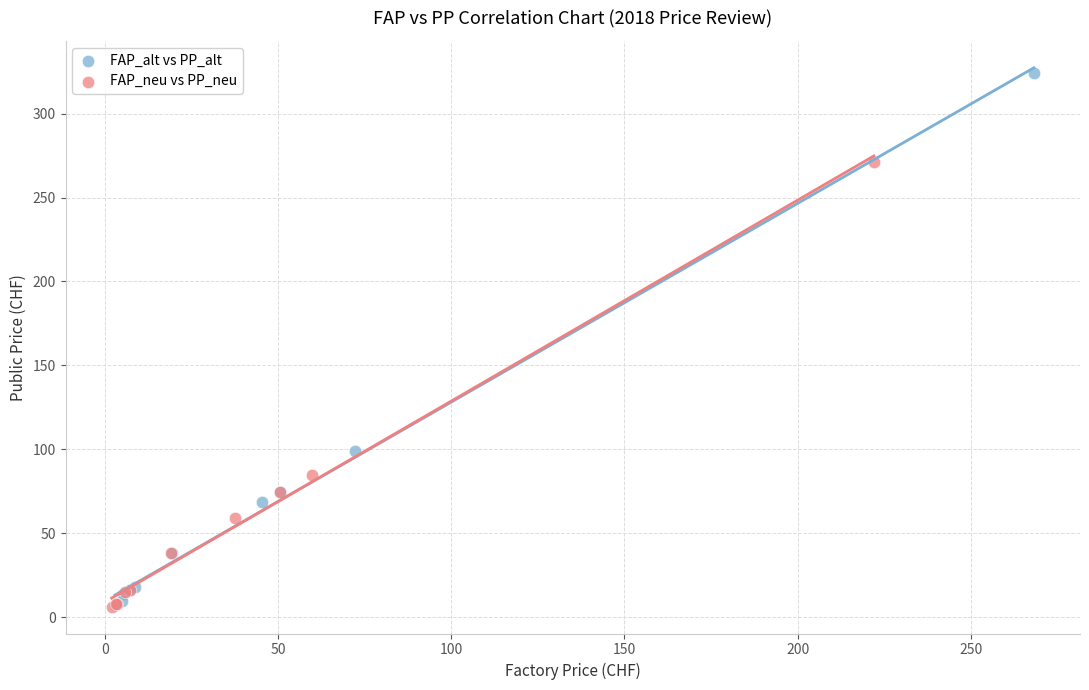

Which series has the largest Y range (max minus min)?

FAP_alt vs PP_alt